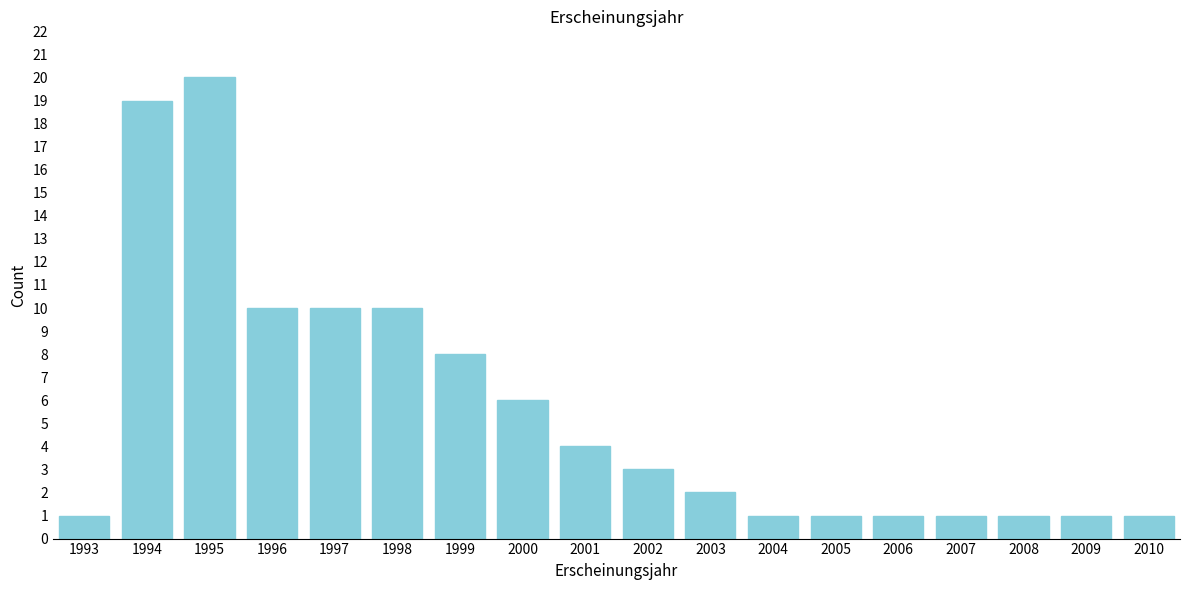

Reading right to left, extract all data points from this chart.

2010=1	2009=1	2008=1	2007=1	2006=1	2005=1	2004=1	2003=2	2002=3	2001=4	2000=6	1999=8	1998=10	1997=10	1996=10	1995=20	1994=19	1993=1